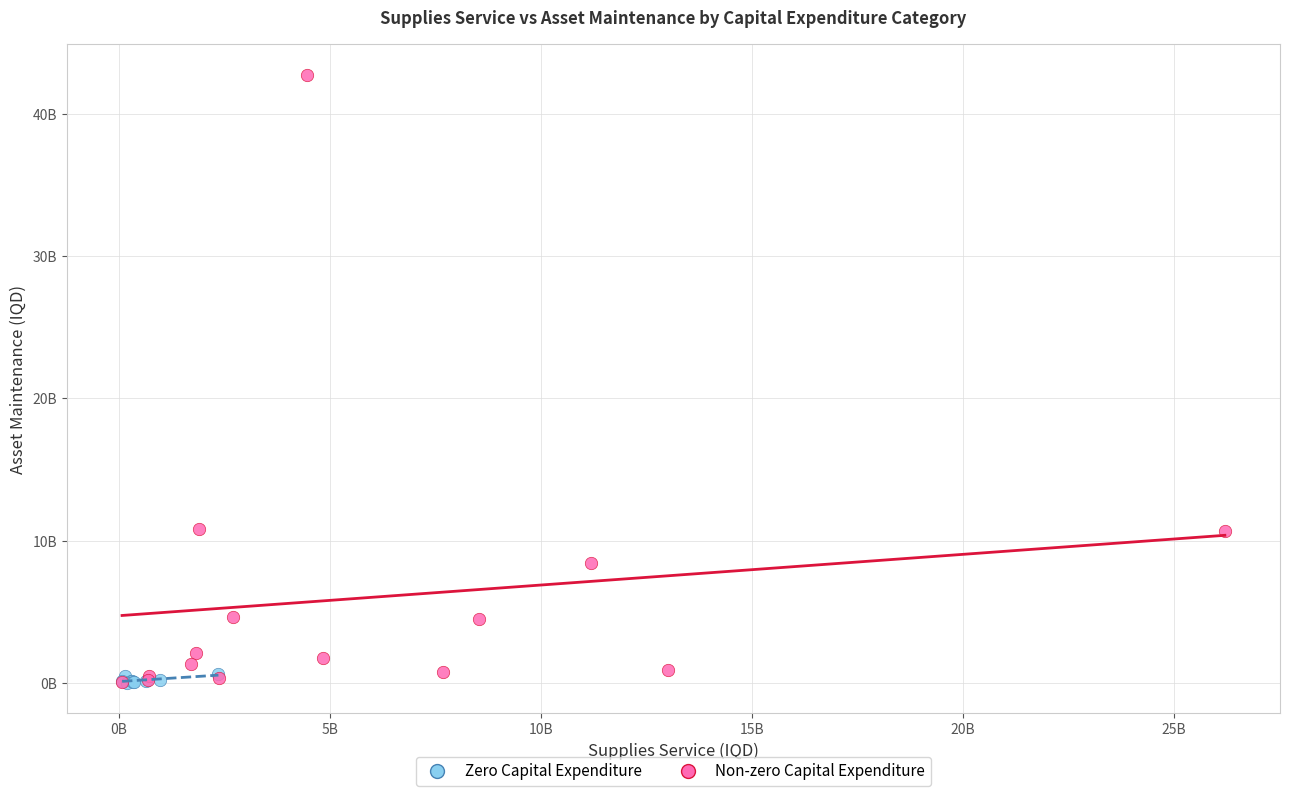

Which series contains the highest Y value?

Non-zero Capital Expenditure